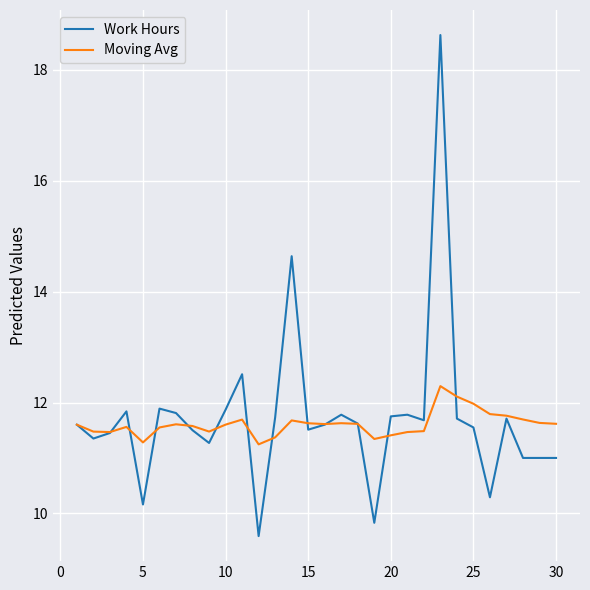

What is the minimum value shown in the chart?

9.6